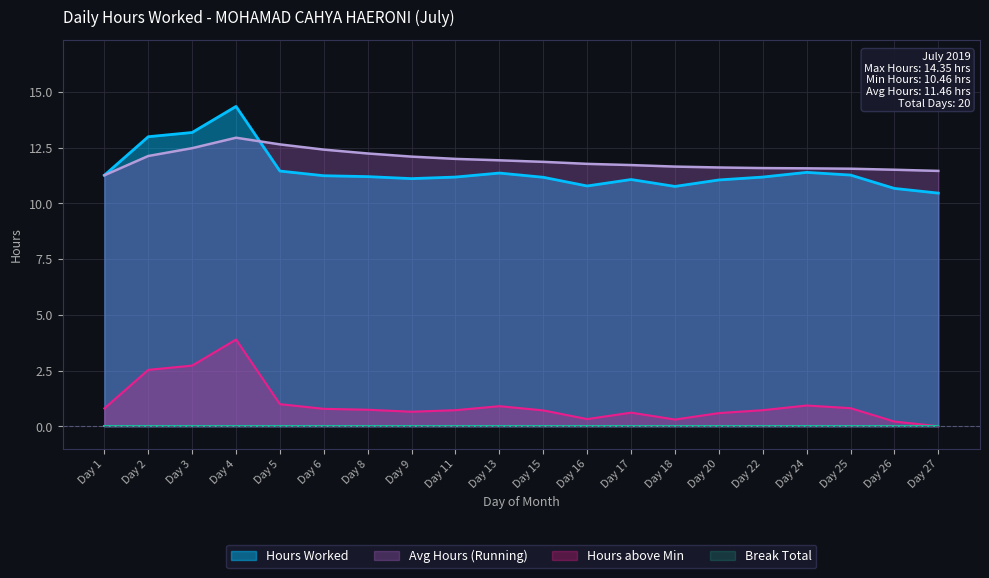

True or false: Hours Worked has a value of 11.4 at Day 24.

True